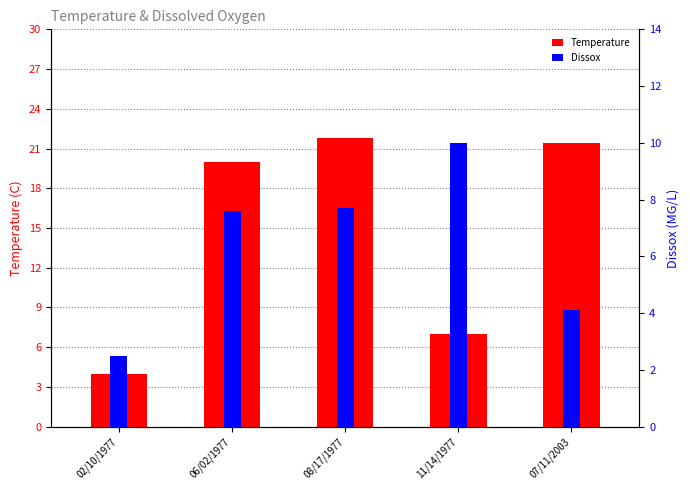

Rank the series by their maximum value, from lowest to highest.

Dissox, Temperature